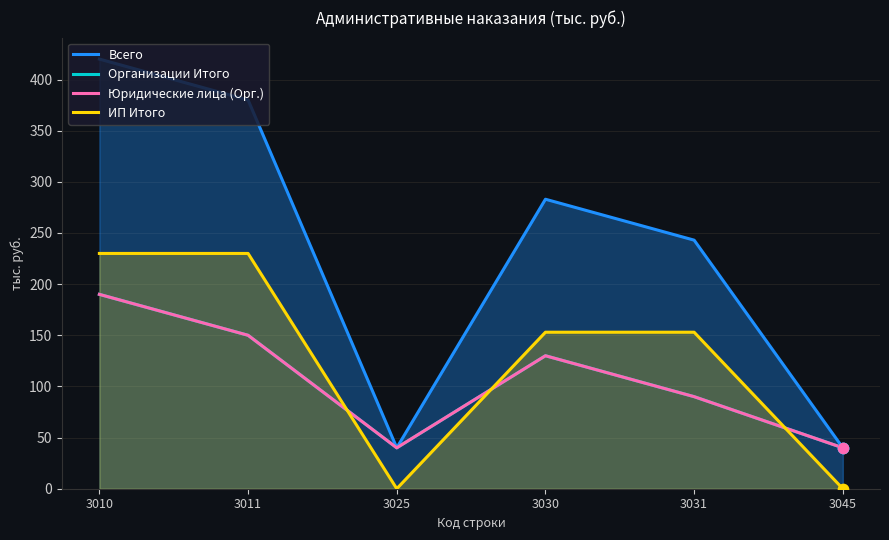

What is the total value across all series at 3031?

576